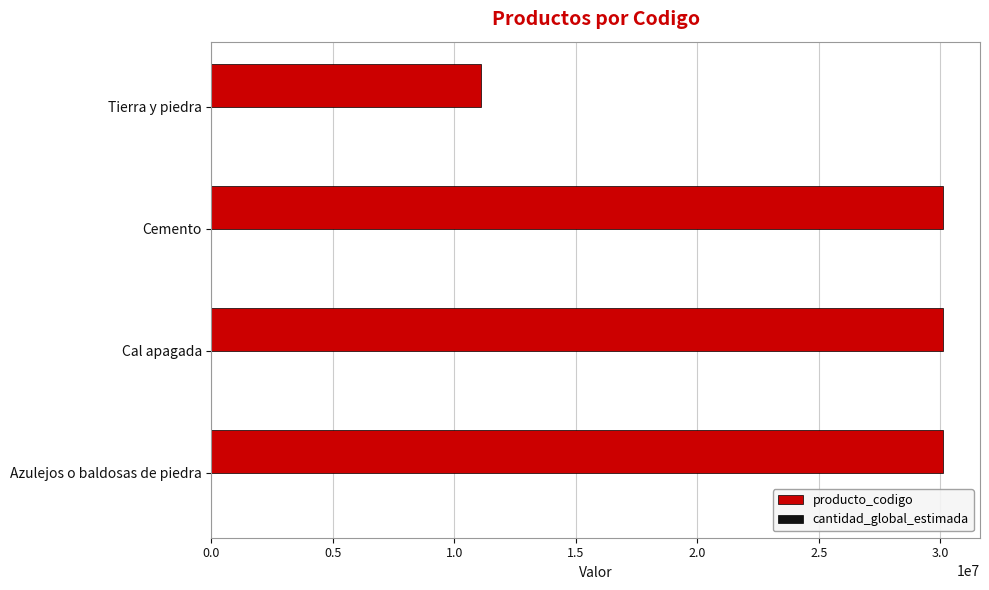

Which series has the largest total across all categories?

producto_codigo